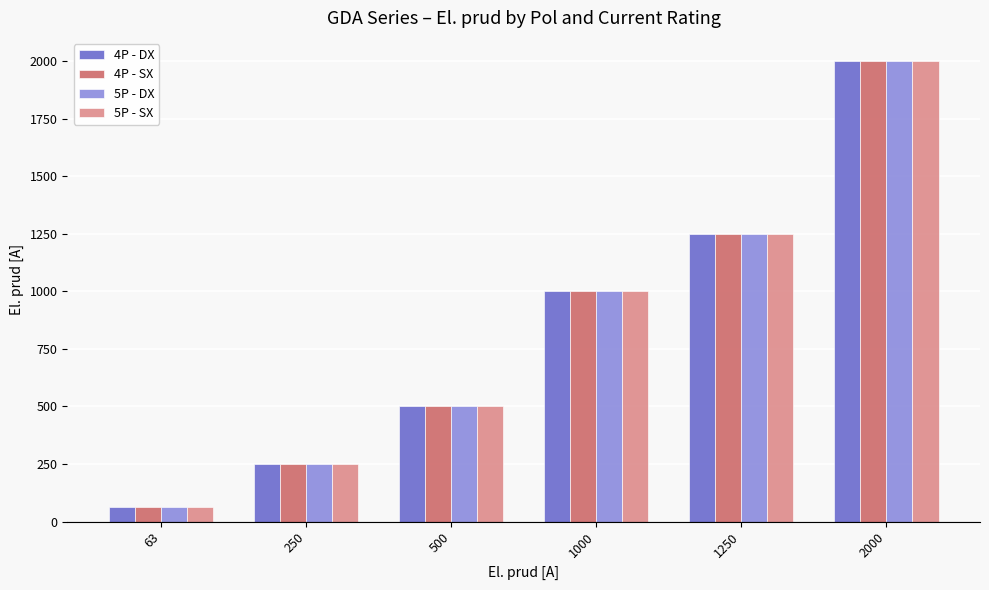

What are all the series names shown in the legend?

4P - DX, 4P - SX, 5P - DX, 5P - SX